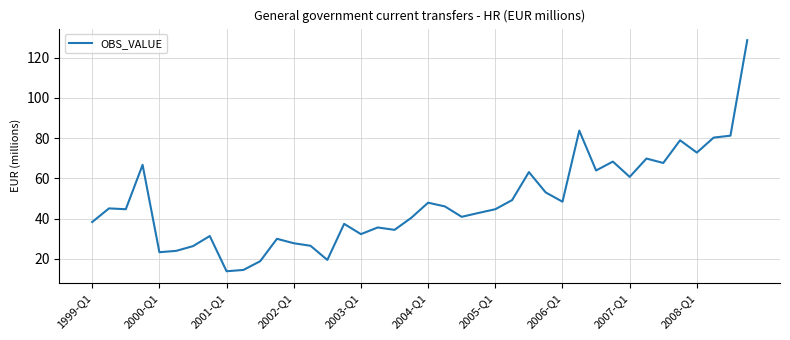

What is the greatest value displayed?

128.6